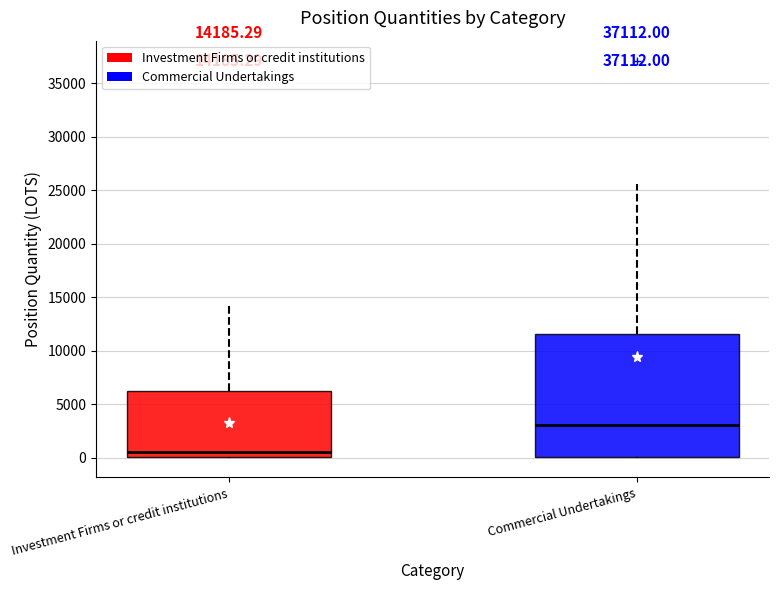

Comparing the boxes themselves (not the whiskers), which one is the tallest?

Commercial Undertakings